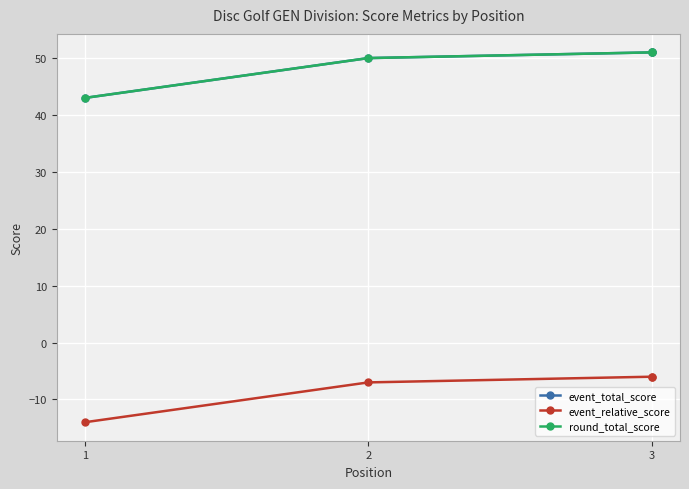

What is the sum of the event_relative_score values at 3 and 2?

-13